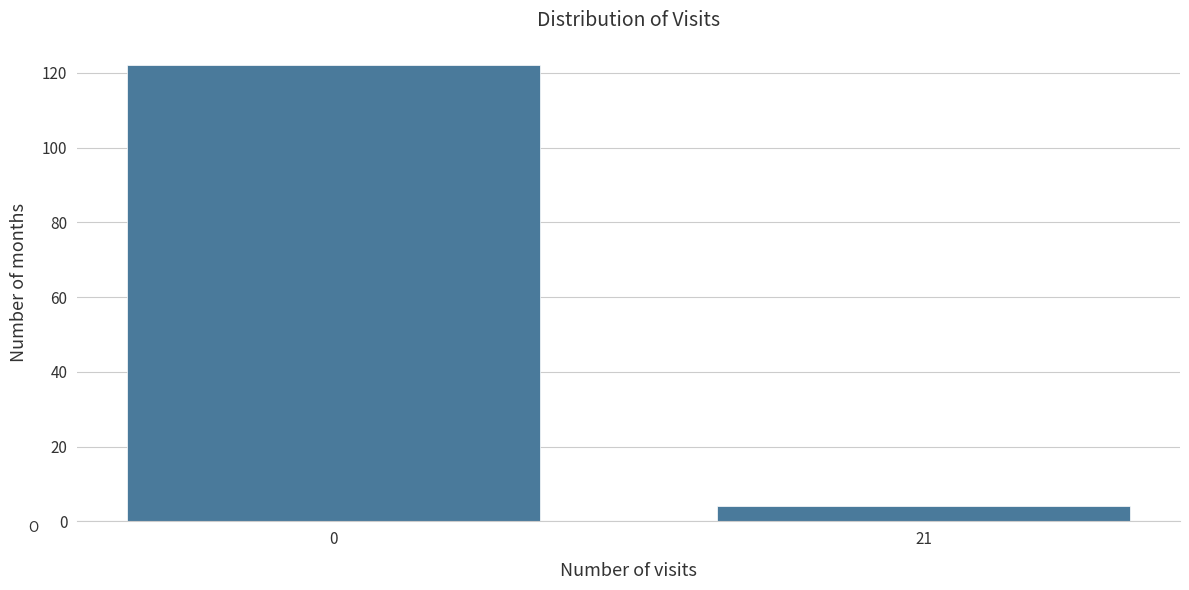

Reading left to right, transcribe all the data shown in this chart.

122	4